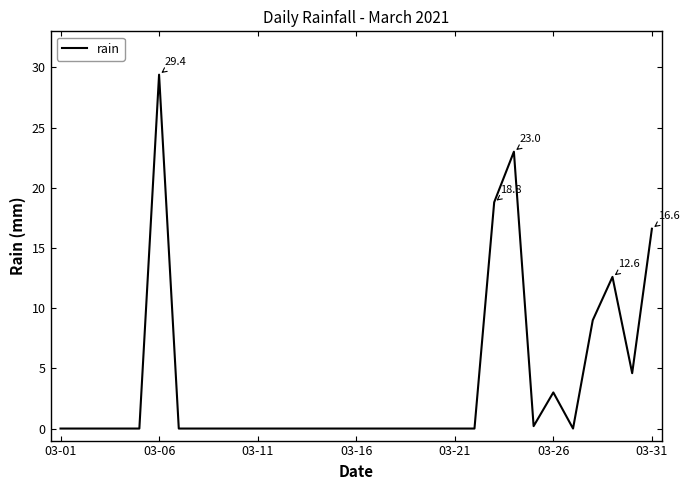

Reading left to right, what are all the values shown in this chart?

0.0	0.0	0.0	0.0	0.0	29.4	0.0	0.0	0.0	0.0	0.0	0.0	0.0	0.0	0.0	0.0	0.0	0.0	0.0	0.0	0.0	0.0	18.8	23.0	0.2	3.0	0.0	9.0	12.6	4.6	16.6